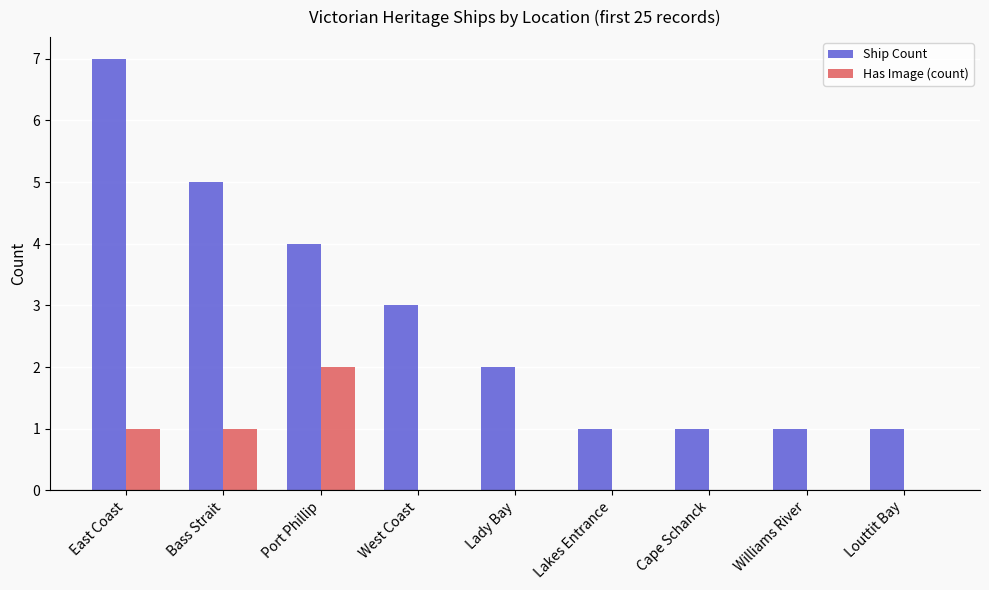

True or false: Ship Count has a value of 3 at Lady Bay.

False